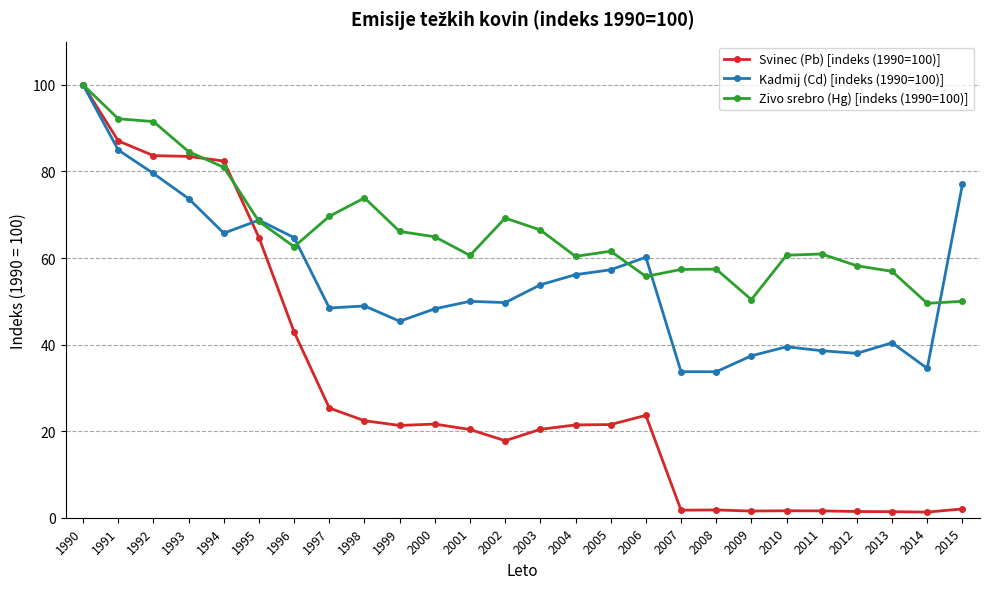

List the series in order of their overall mean, lowest first.

Svinec (Pb) [indeks (1990=100)], Kadmij (Cd) [indeks (1990=100)], Zivo srebro (Hg) [indeks (1990=100)]